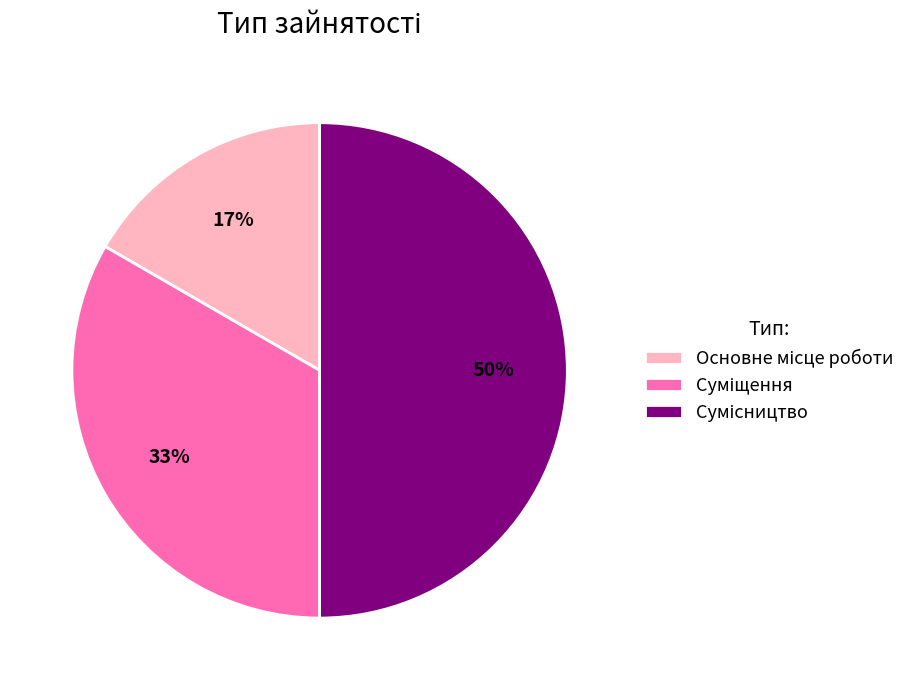

To the nearest percent, what is the difference between the largest and smallest slice percentages?

33%